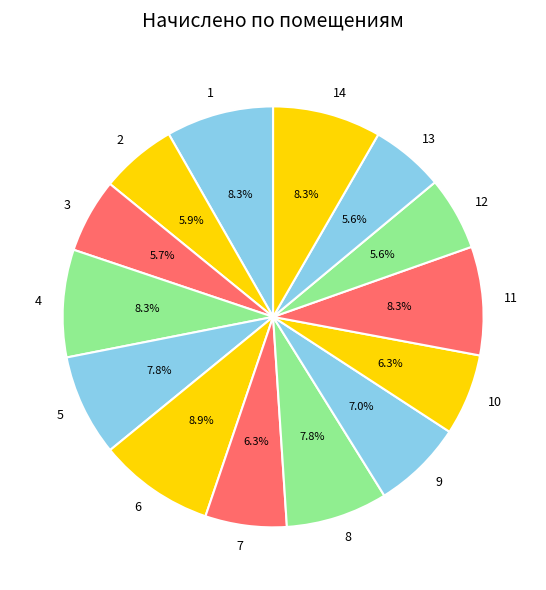

To the nearest percent, what is the average slice percentage?

7%